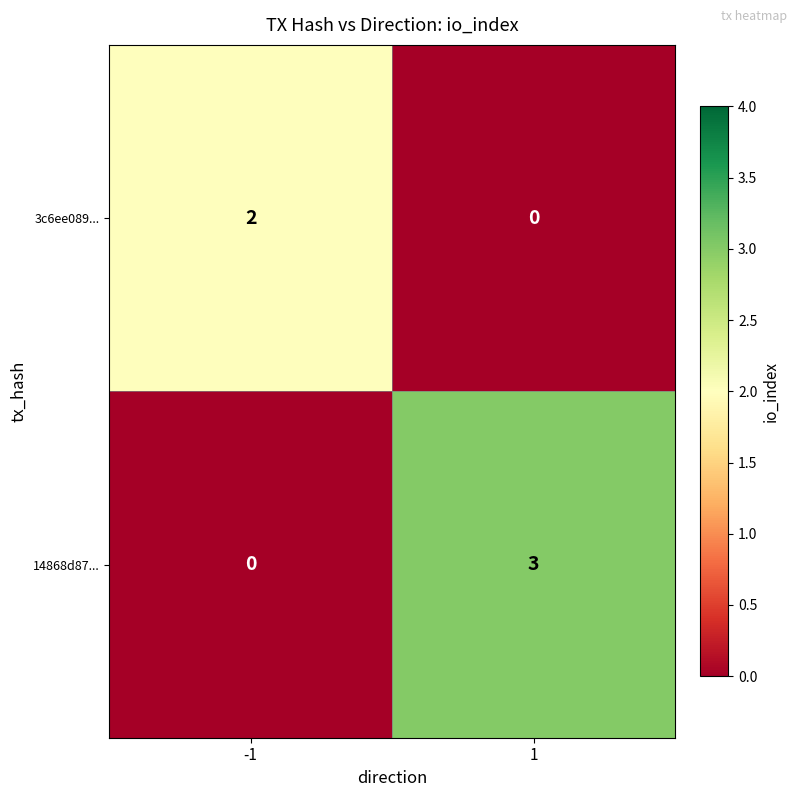

What is the difference between the maximum and minimum values in the 14868d87... series?

3